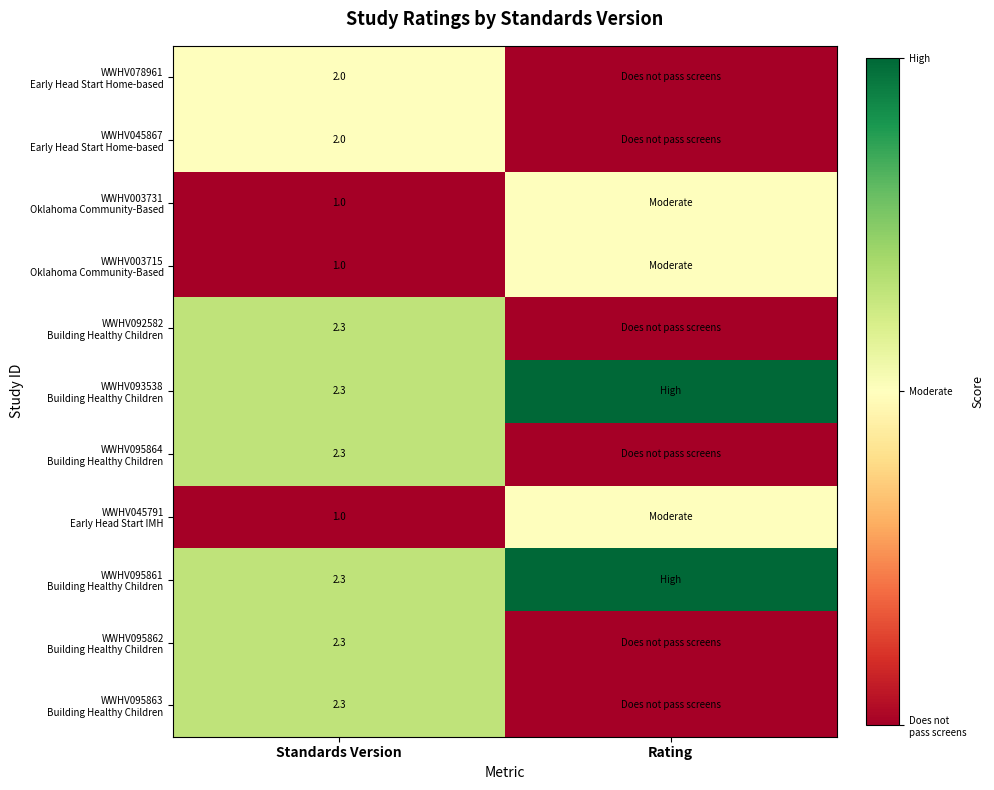

Between Standards Version and Rating, which is larger?

Standards Version